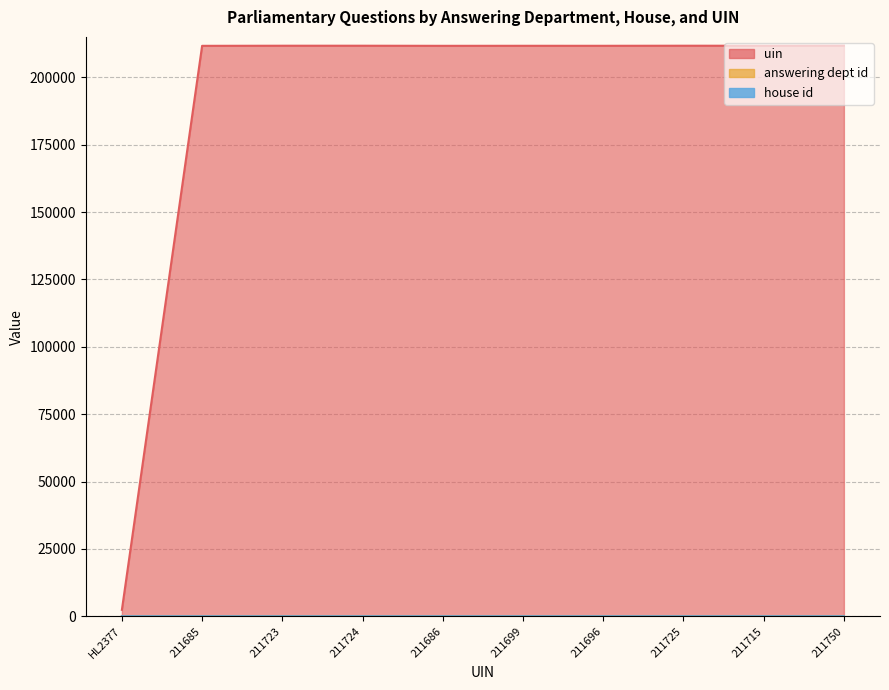

What is the value of the uin_numeric point at the 2nd from the left?

211685